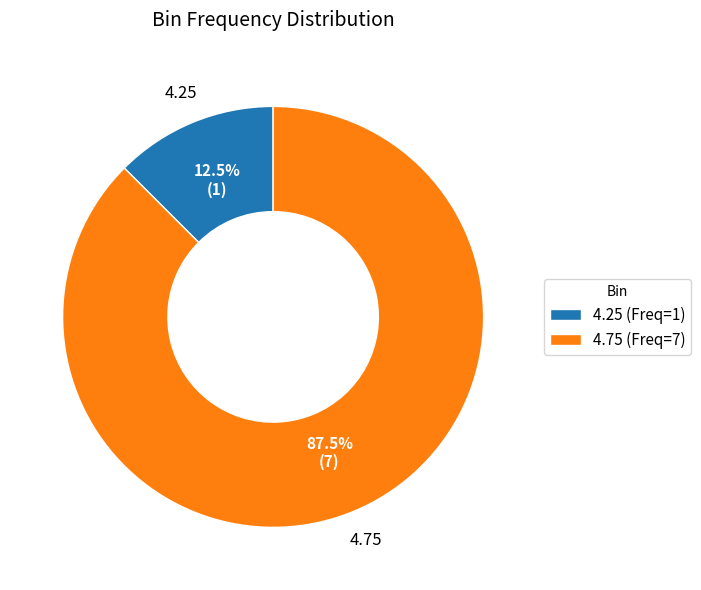

Which slice is the smallest?

4.25